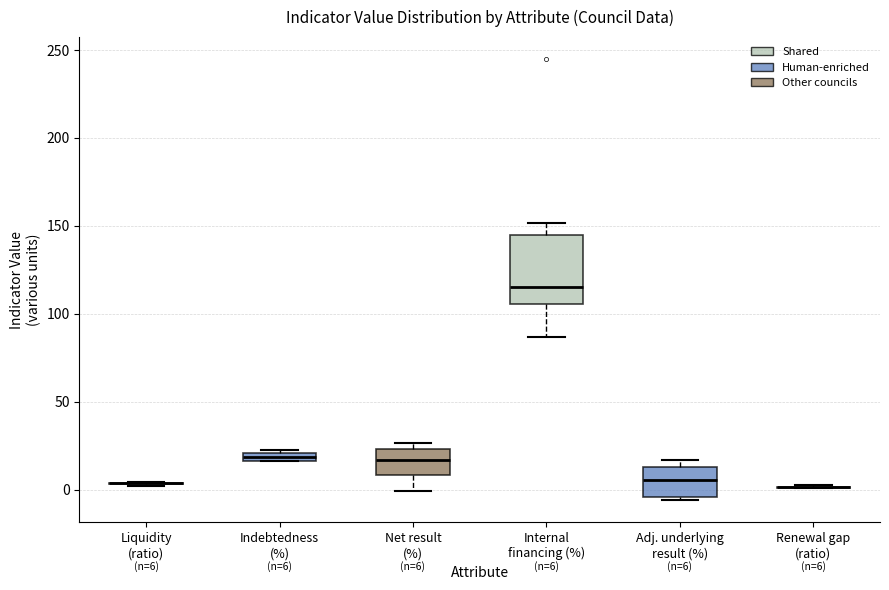

Which box is the tallest, from its lower edge to its upper edge?

Internal financing (%)